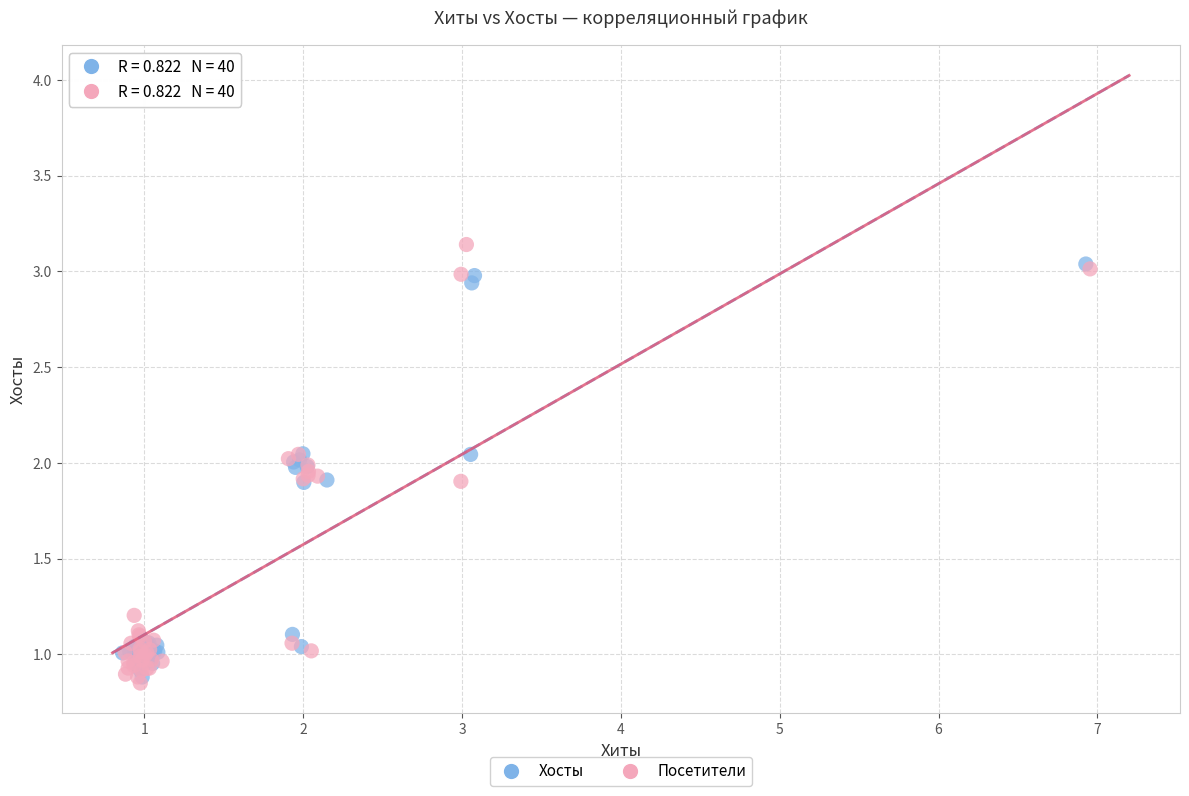

Which series contains the highest Y value?

Посетители